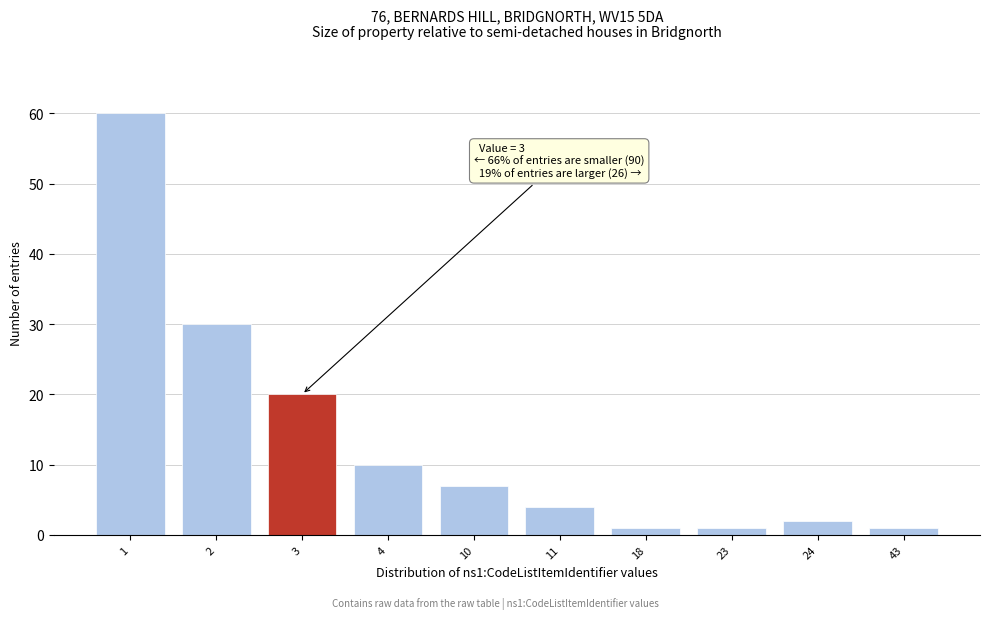

Reading left to right, list all the values displayed in this chart.

1=60	2=30	3=20	4=10	10=7	11=4	18=1	23=1	24=2	43=1